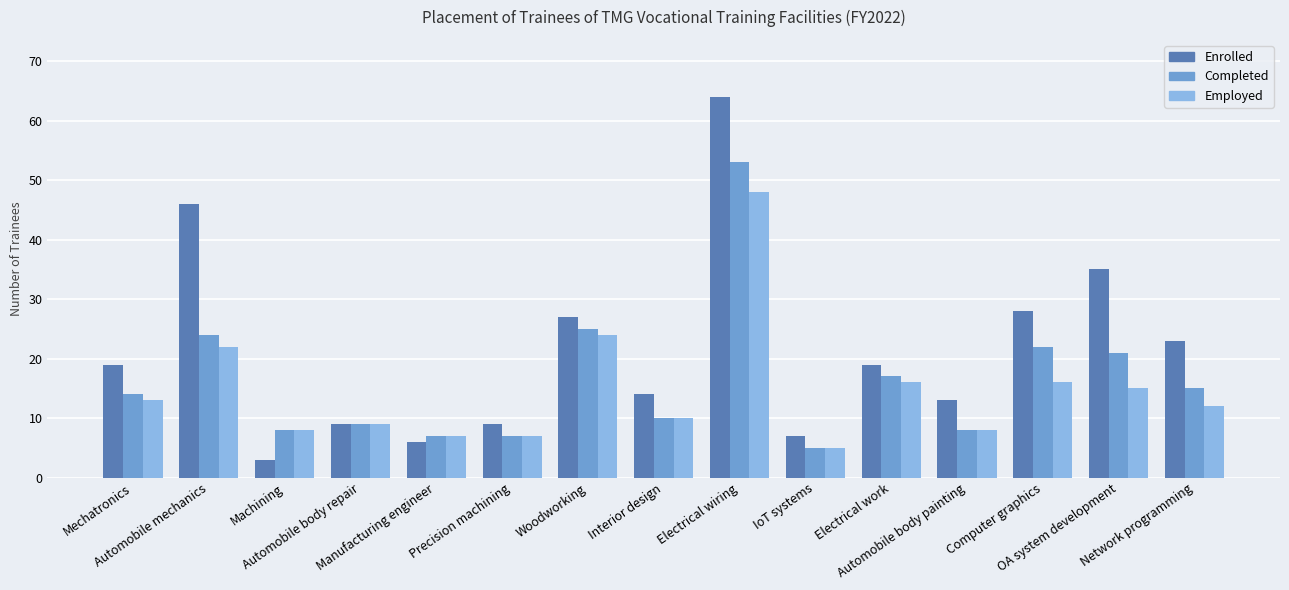

Which series has the widest spread of values?

Enrolled